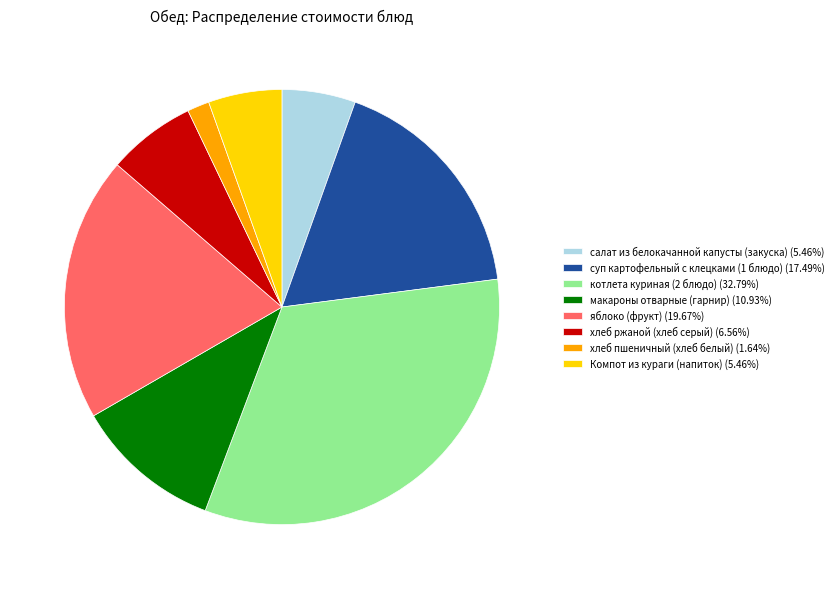

What is the ratio of the value at яблоко (фрукт) (19.67%) to the value at макароны отварные (гарнир) (10.93%)?

1.8